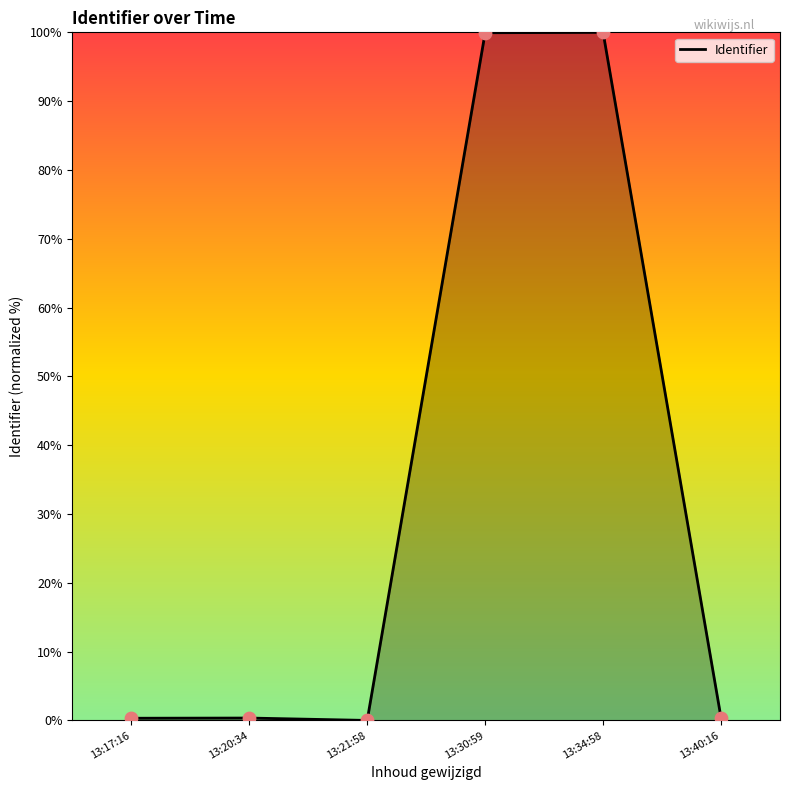

What is the change in value from 13:34:58 to 13:40:16?

-99.6